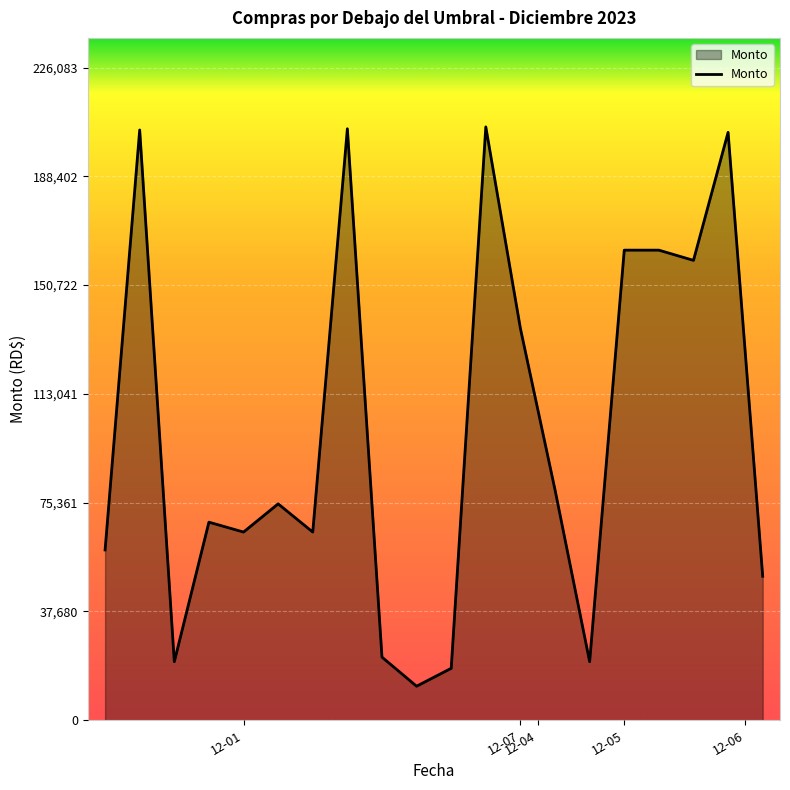

What is the smallest value displayed?

11800.0